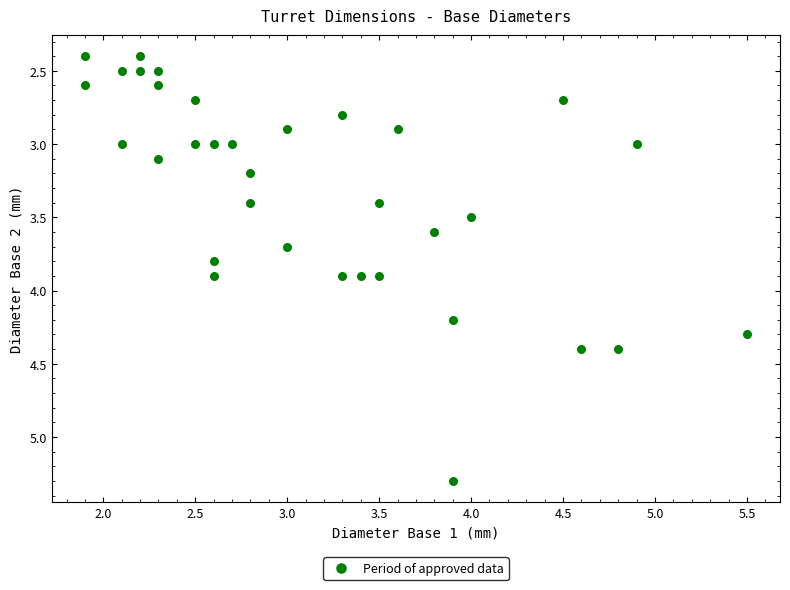

What is the range of X values (max minus min)?

3.6